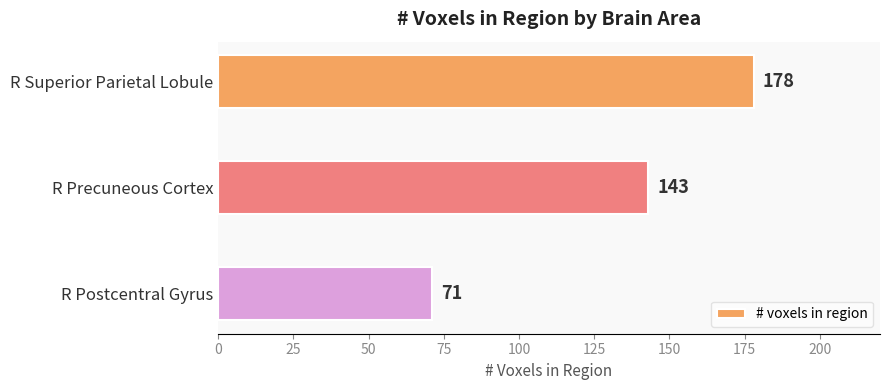

What is the greatest value displayed?

178